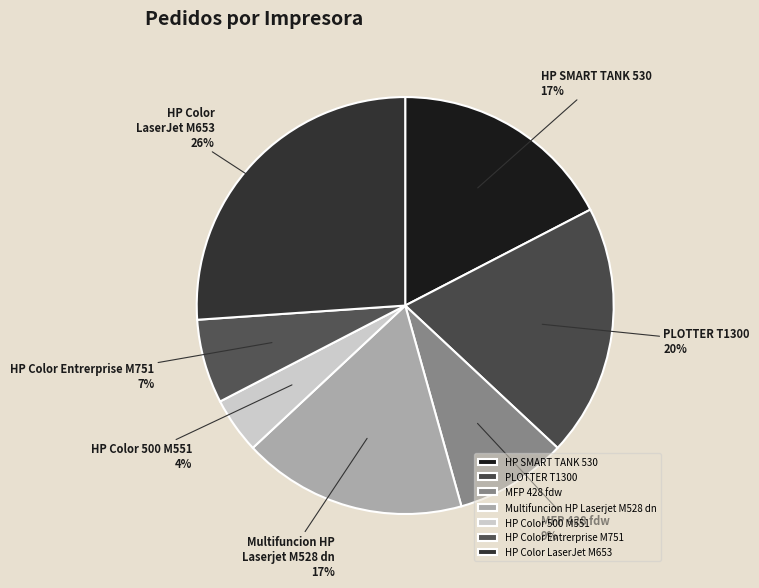

To the nearest percent, what is the difference between the Multifuncion HP Laserjet M528 dn and HP Color LaserJet M653 slice percentages?

9%